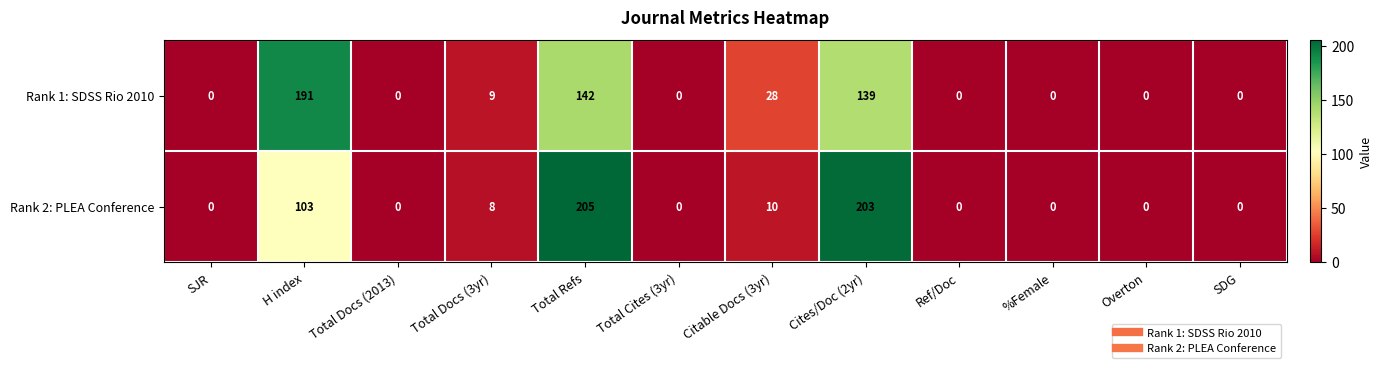

Between Total Refs and Overton, which series saw the biggest shift?

Rank 2: PLEA Conference